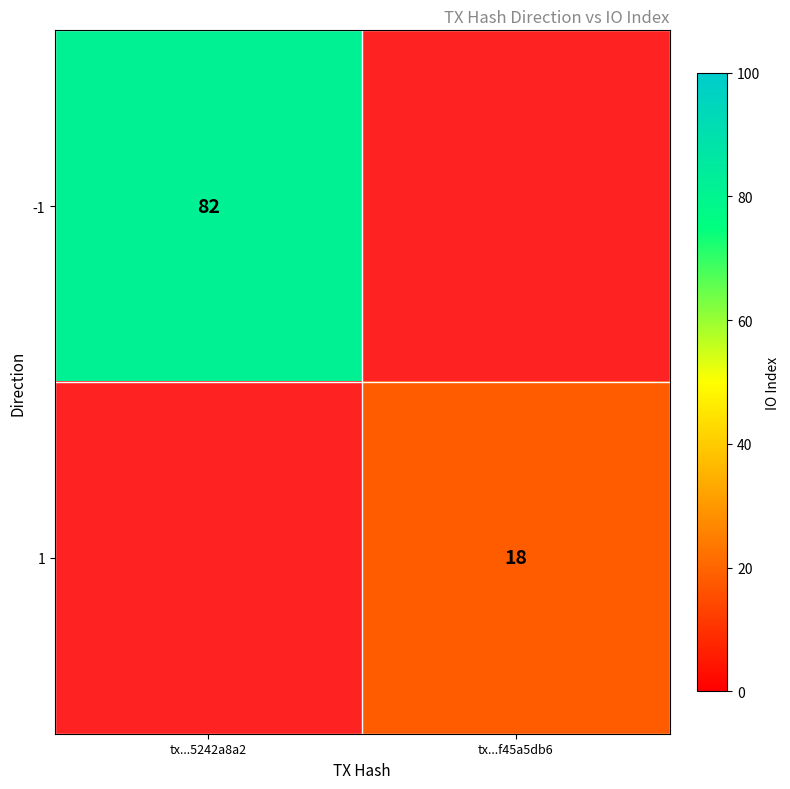

Is it true that -1 equals 82 at tx...5242a8a2?

True